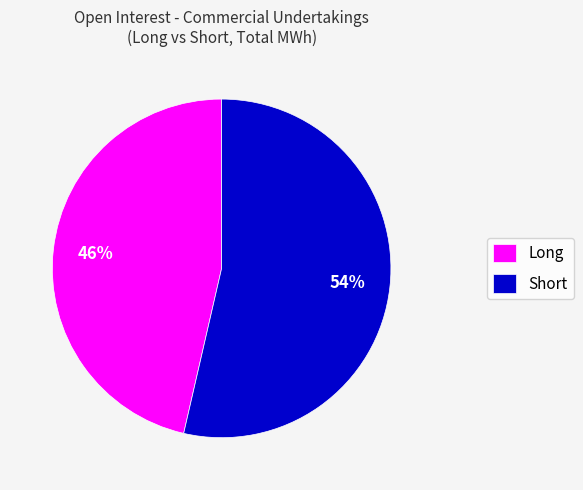

What is the smallest slice in the pie chart?

Long